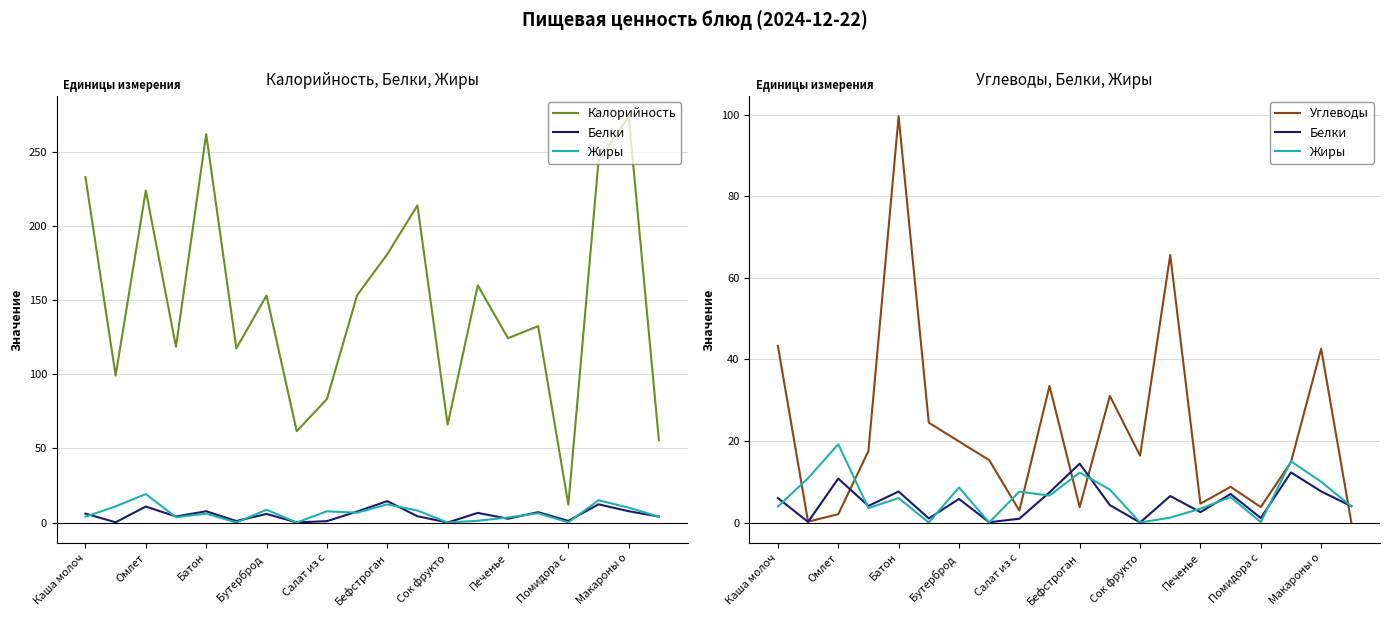

How many series are shown in this chart?

4